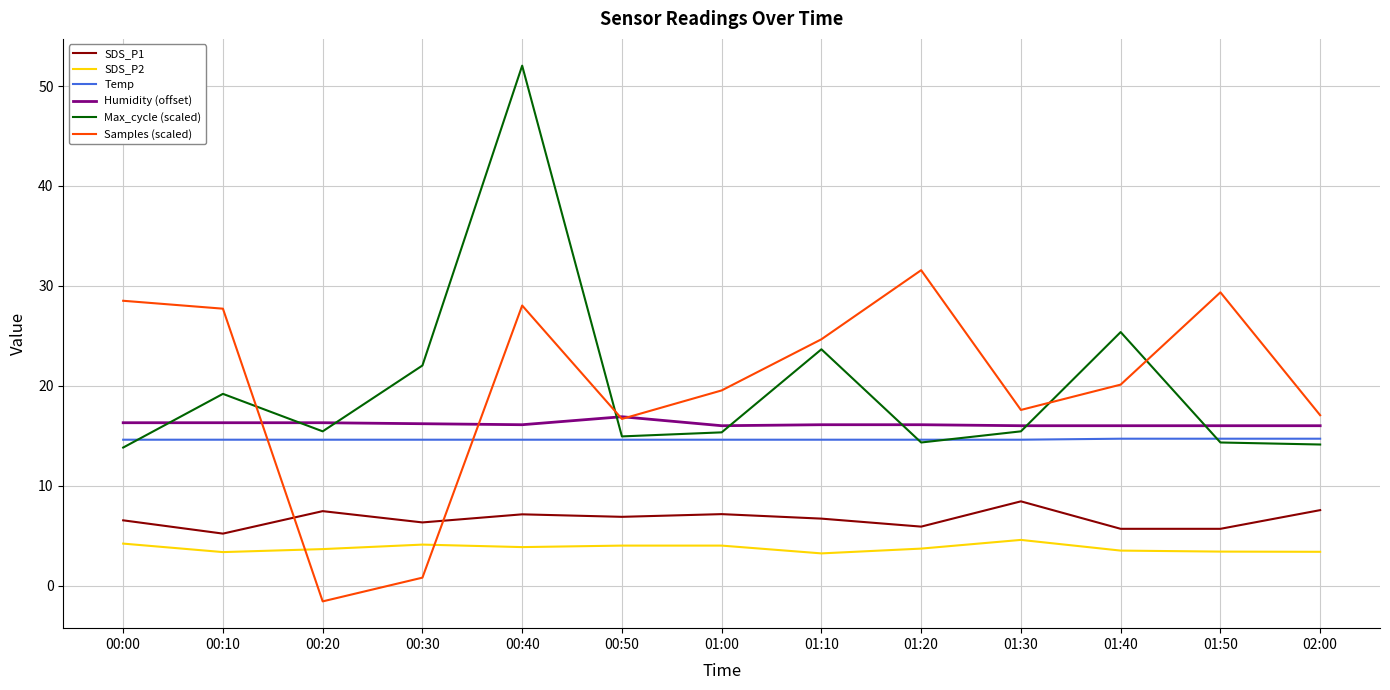

What is the sum of all Samples (scaled) values?

260.0